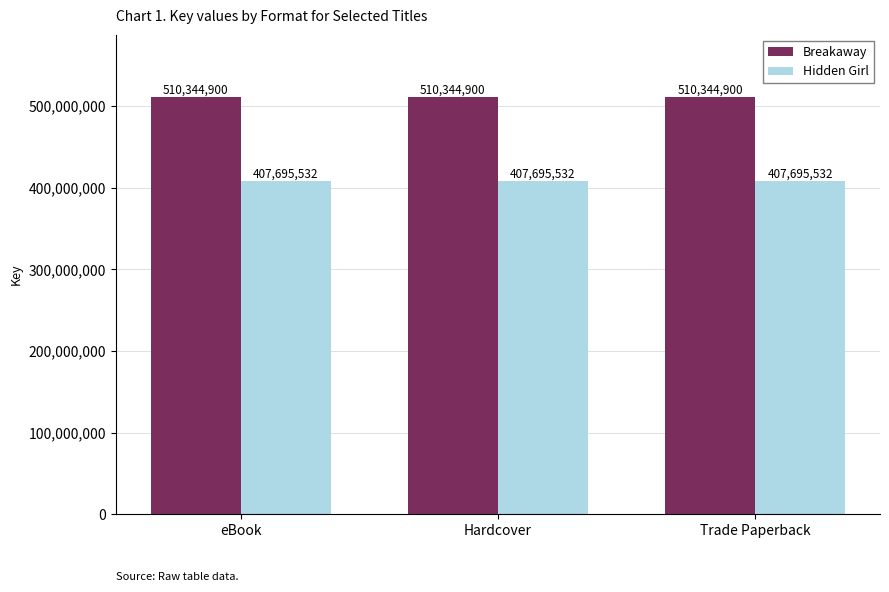

List the series in order of their overall mean, highest first.

Breakaway, Hidden Girl